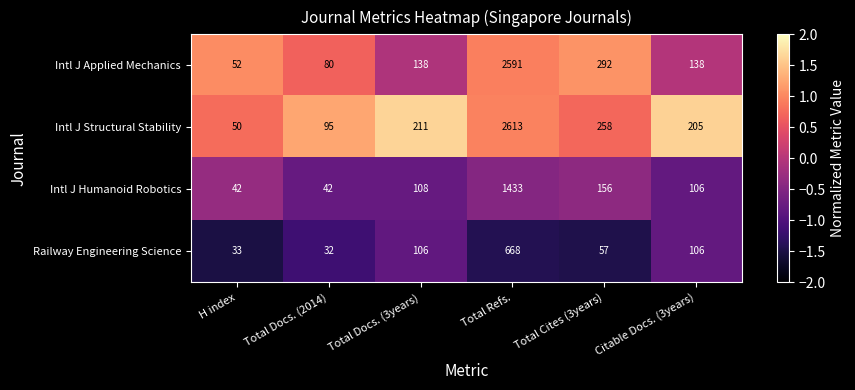

What is the maximum value shown in the chart?

2613